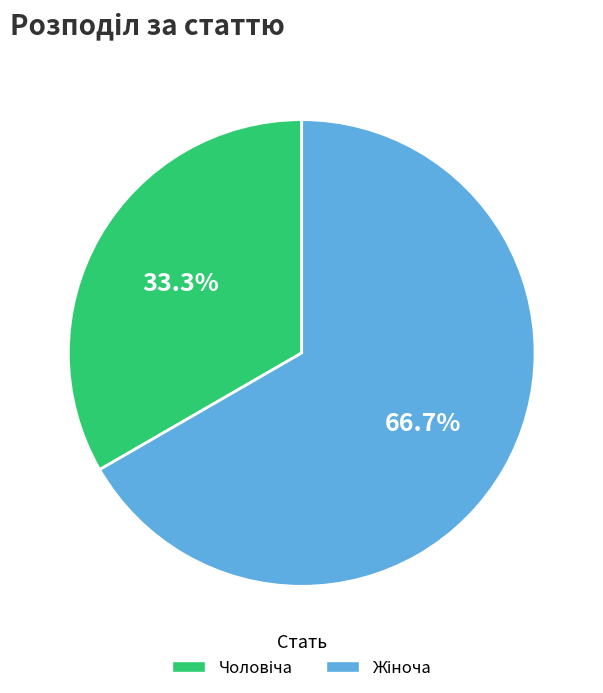

Is there a majority slice in this chart?

Yes